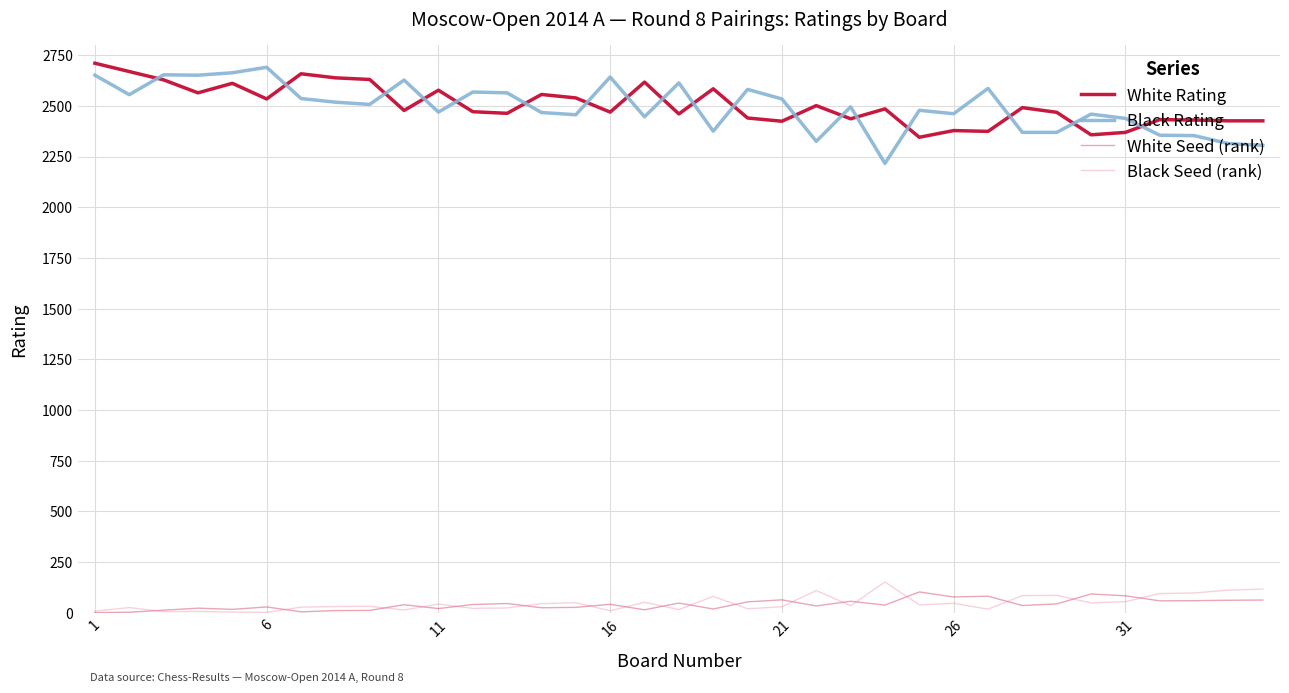

How many lines are shown in the chart?

4